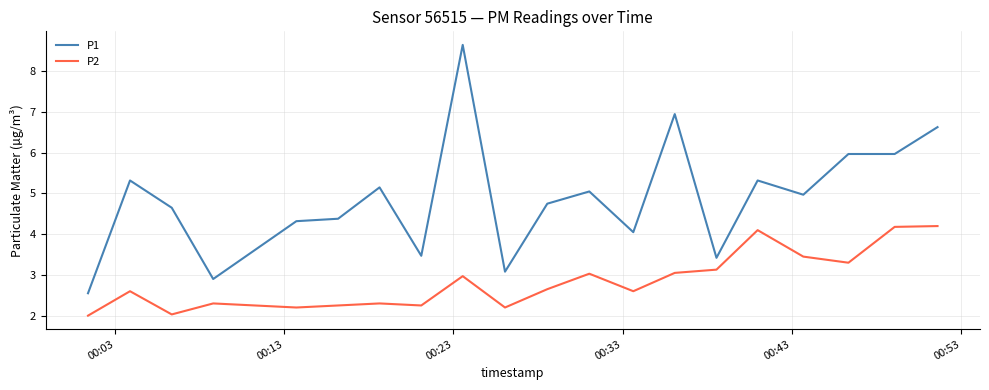

List the series in order of their overall mean, highest first.

P1, P2